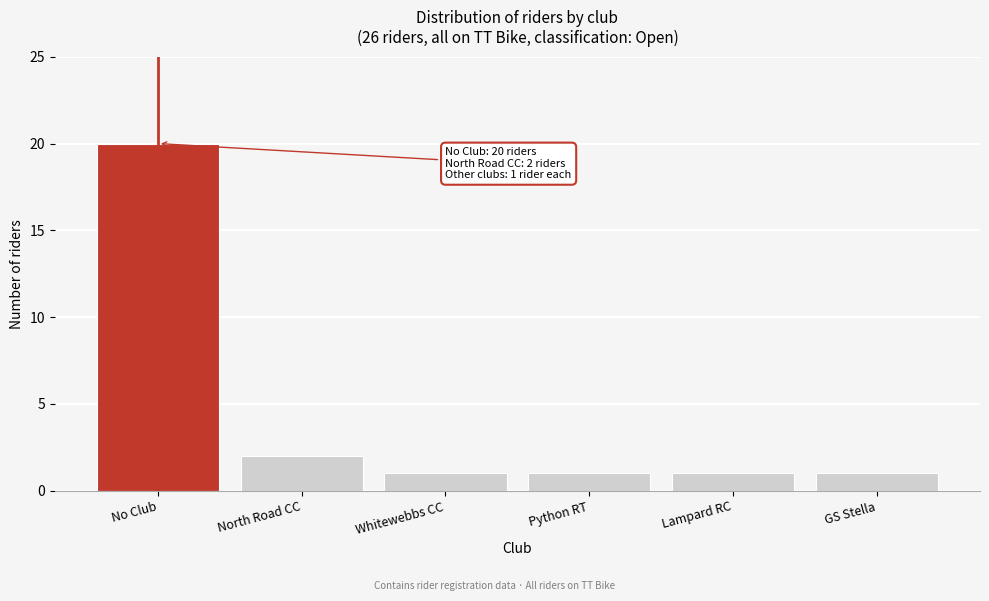

Reading left to right, what are all the values shown in this chart?

20	2	1	1	1	1